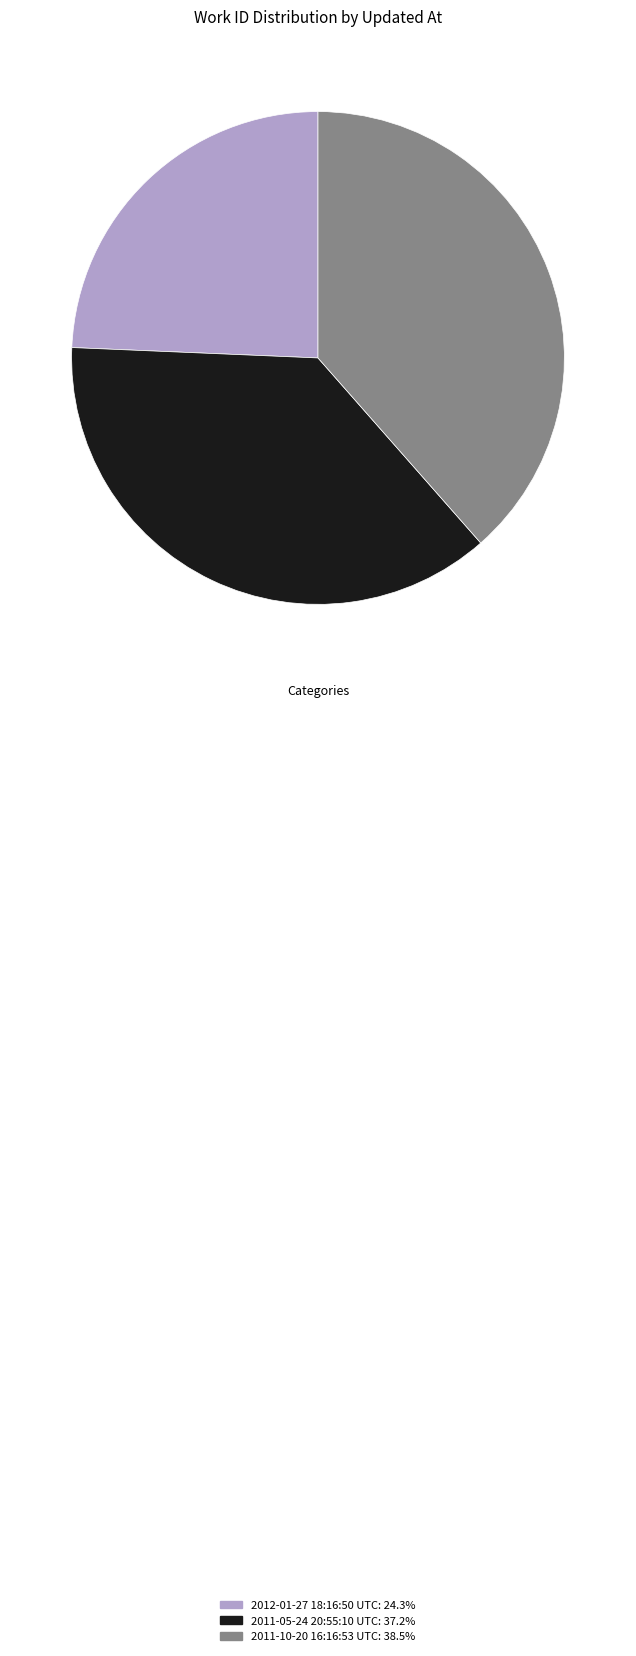

Does 2011-05-24 20:55:10 UTC represent more than half of the total?

No